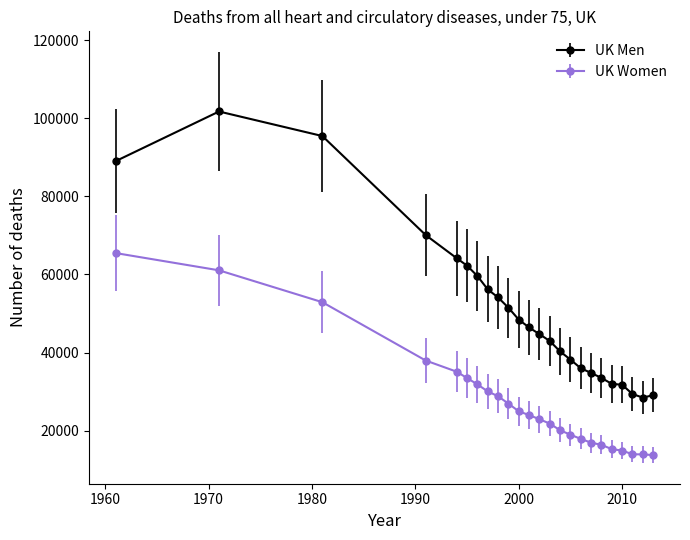

Which series has the widest spread of values?

UK Men